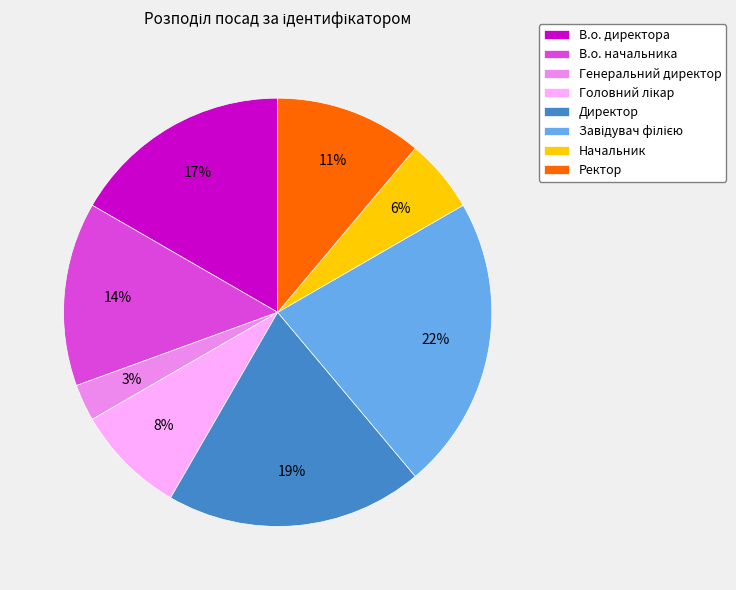

Between Директор and Начальник, which is larger?

Директор